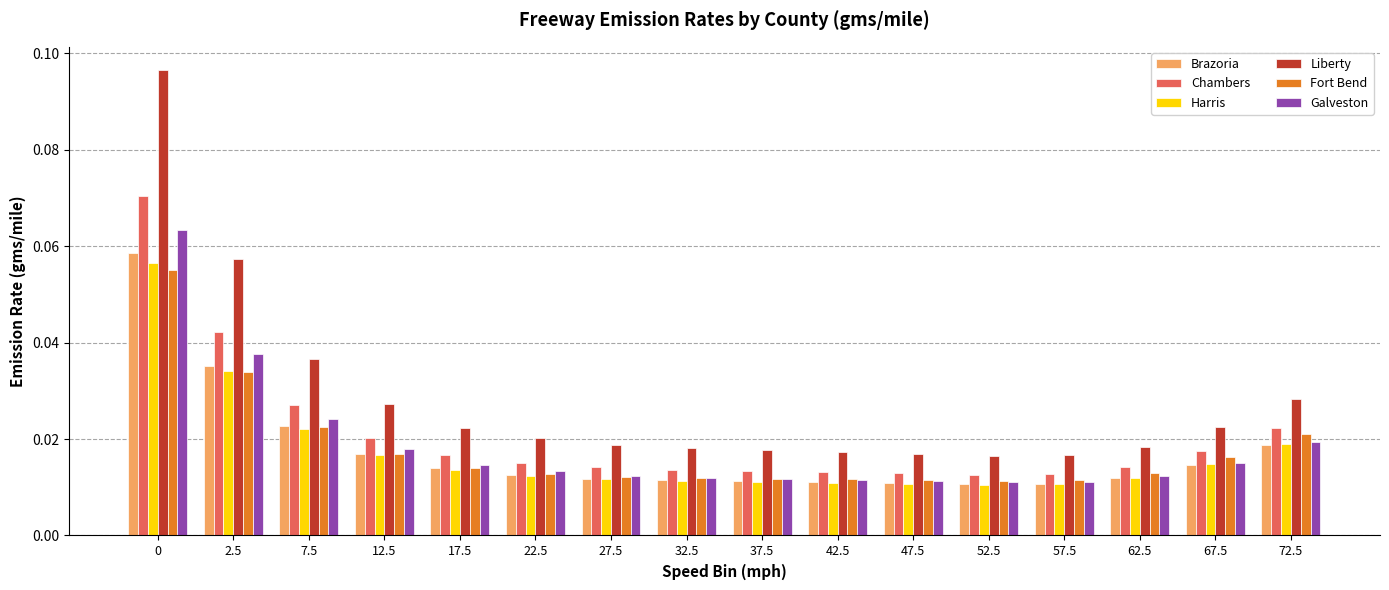

What are all the series names shown in the legend?

Brazoria, Chambers, Harris, Liberty, Fort Bend, Galveston